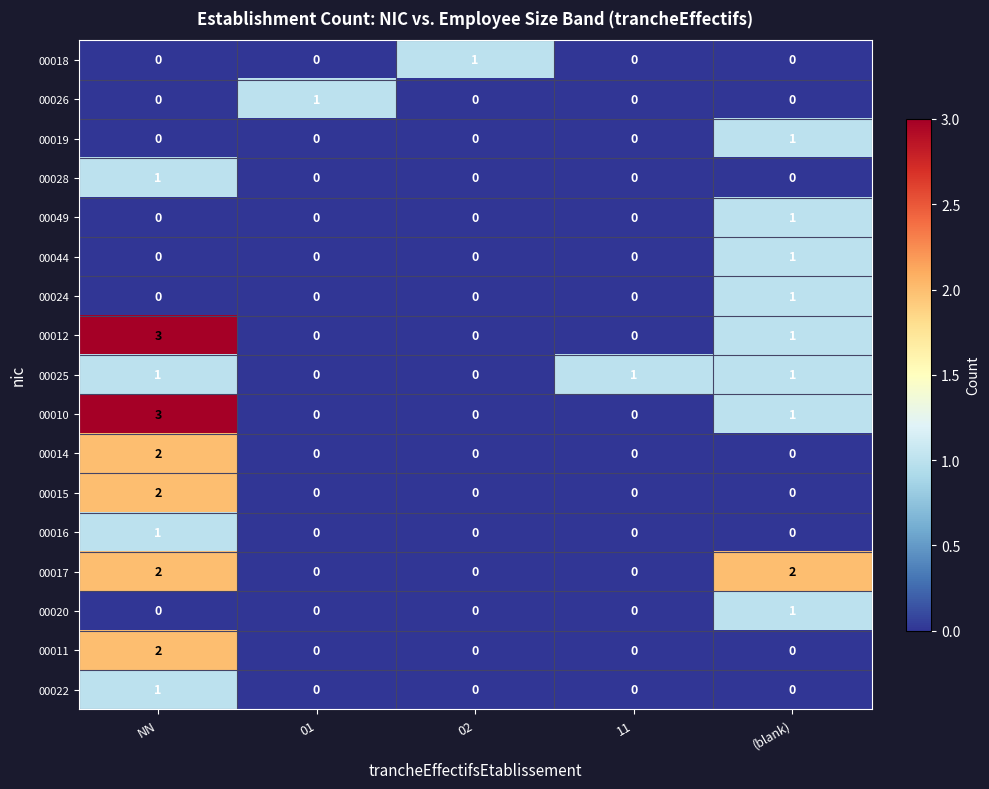

At which label does 00015 reach its peak?

NN